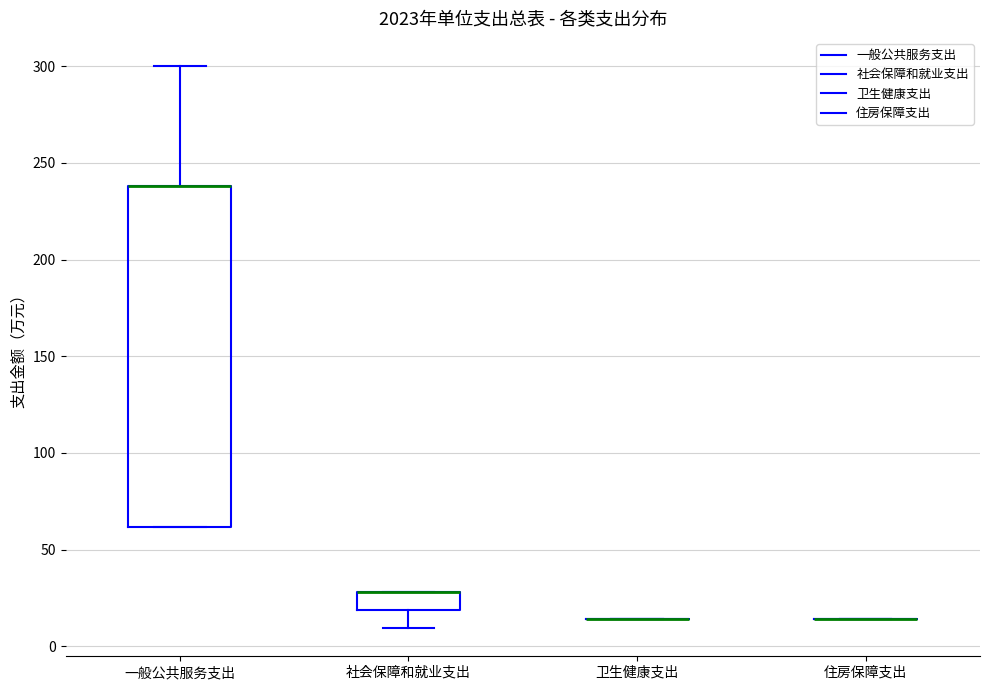

Reading left to right, read every box against the y-axis: the position of its median line, the range the box covers, and the ends of its whiskers. The values are not printed on the chart, so give them approximately, as read against the axis.

一般公共服务支出: median 240 (drawn on the box's upper edge), box 60 to 240, whiskers 60 to 300
社会保障和就业支出: median 30 (drawn on the box's upper edge), box 20 to 30, whiskers 10 to 30
卫生健康支出: box collapsed to a line at 15, whiskers 15 to 15
住房保障支出: box collapsed to a line at 15, whiskers 15 to 15